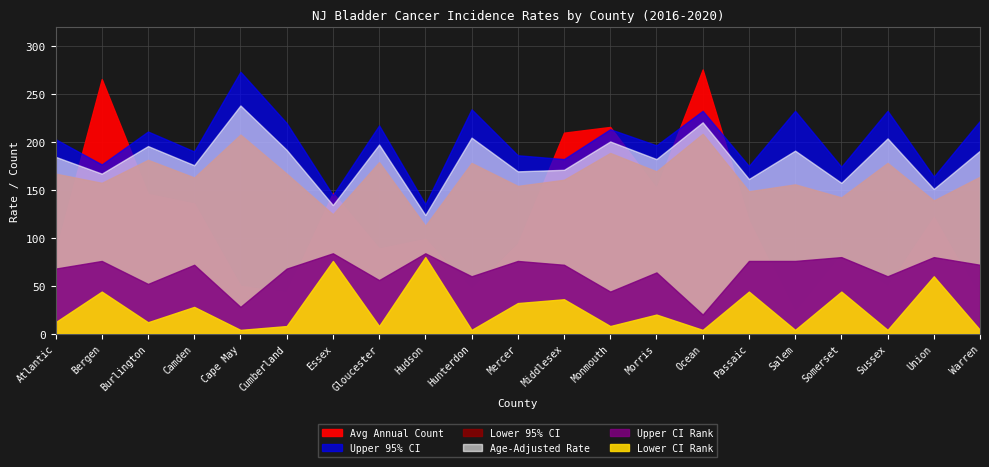

Which series has the largest range (max minus min)?

Avg Annual Count